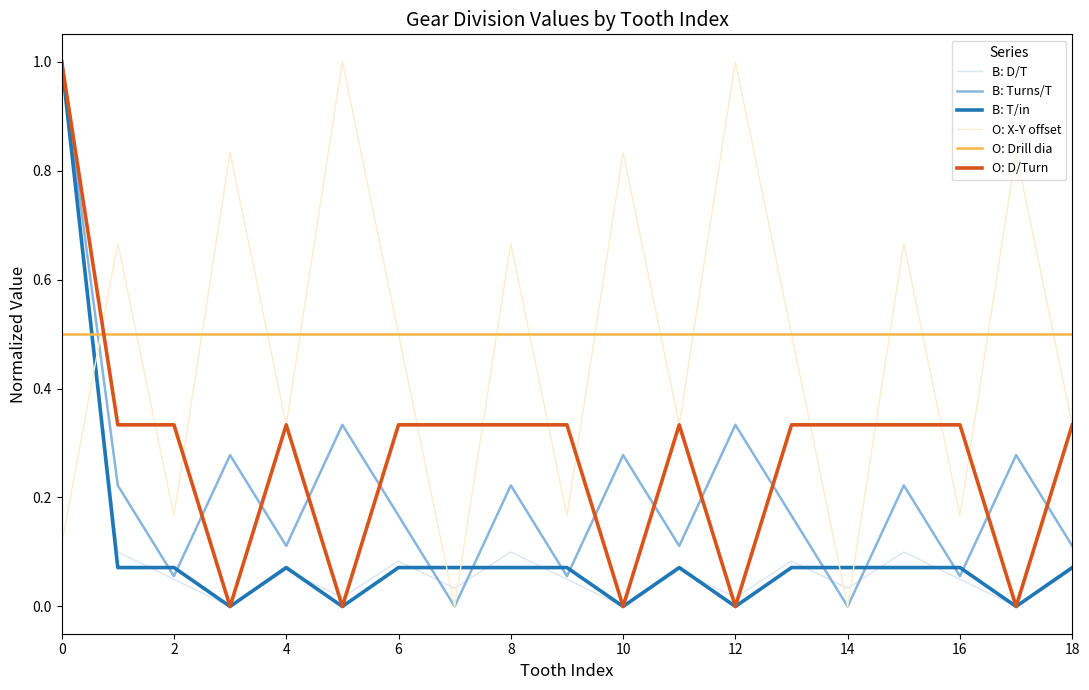

What is the highest value of the O: D/Turn series?

1.0